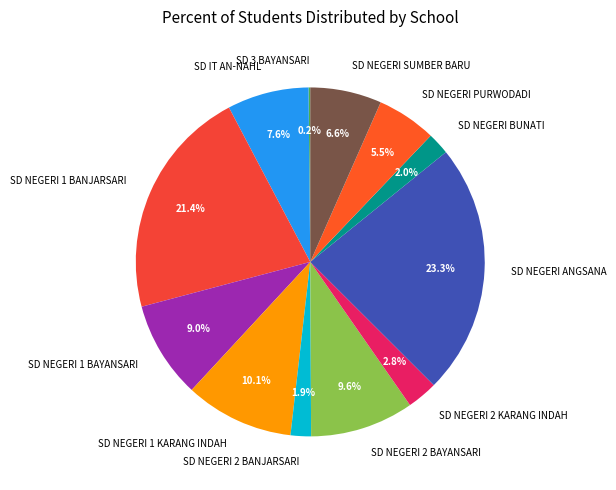

Do SD IT AN-NAHL and SD NEGERI 2 BAYANSARI together represent more than half of the pie?

No